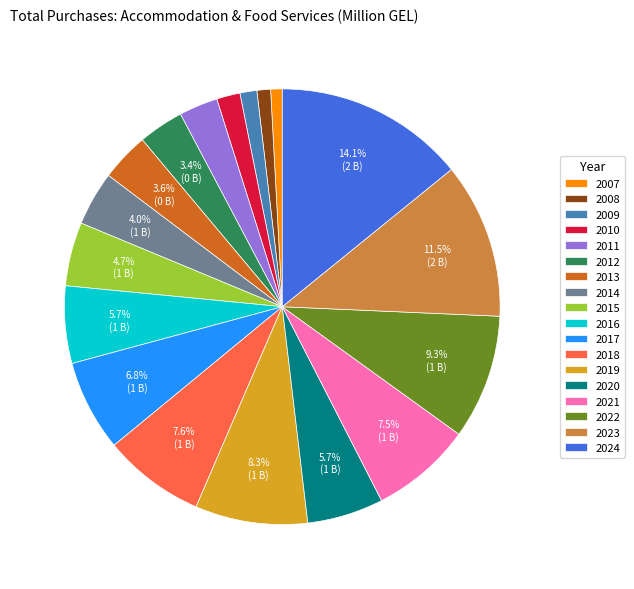

Does 2014 represent more than half of the total?

No